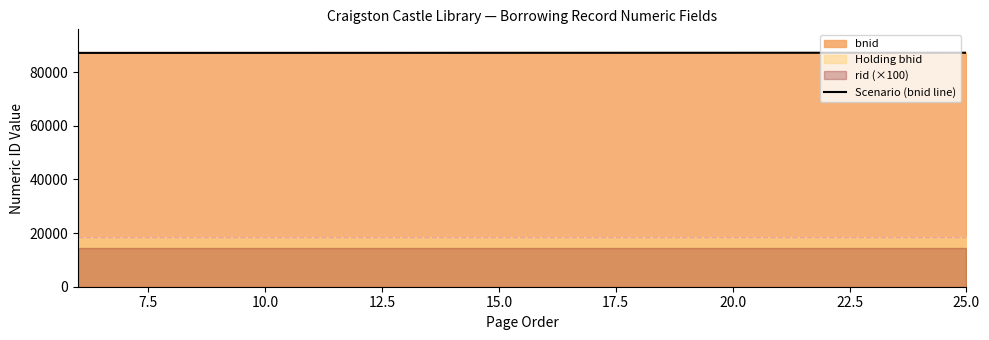

Reading left to right, list all the values displayed in this chart.

87137	87140	87143	87146	87149	87152	87155	87158	87161	87161	87164	87167	87170	87173	87176	87179	87182	87185	87188	87191	87194